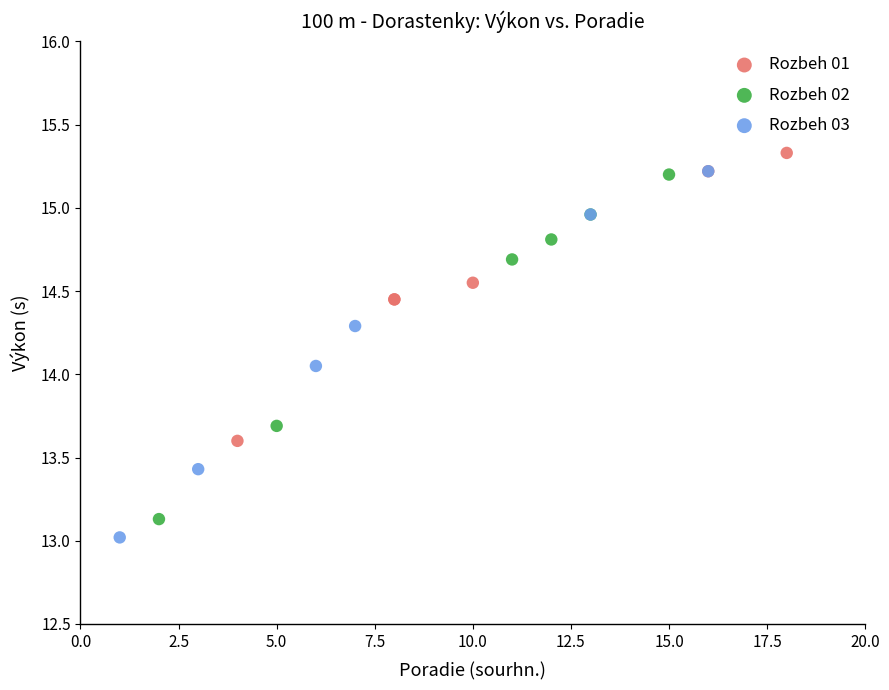

Which series has the largest Y range (max minus min)?

Rozbeh 03